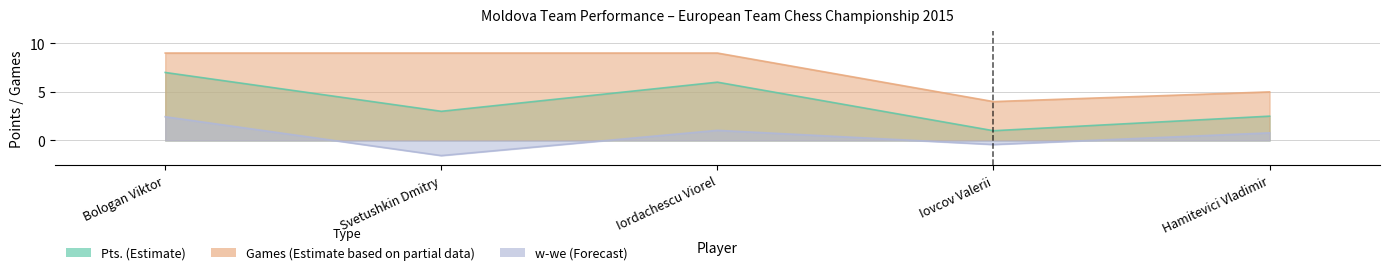

What is the label of the 3rd point from the left?

Iordachescu Viorel